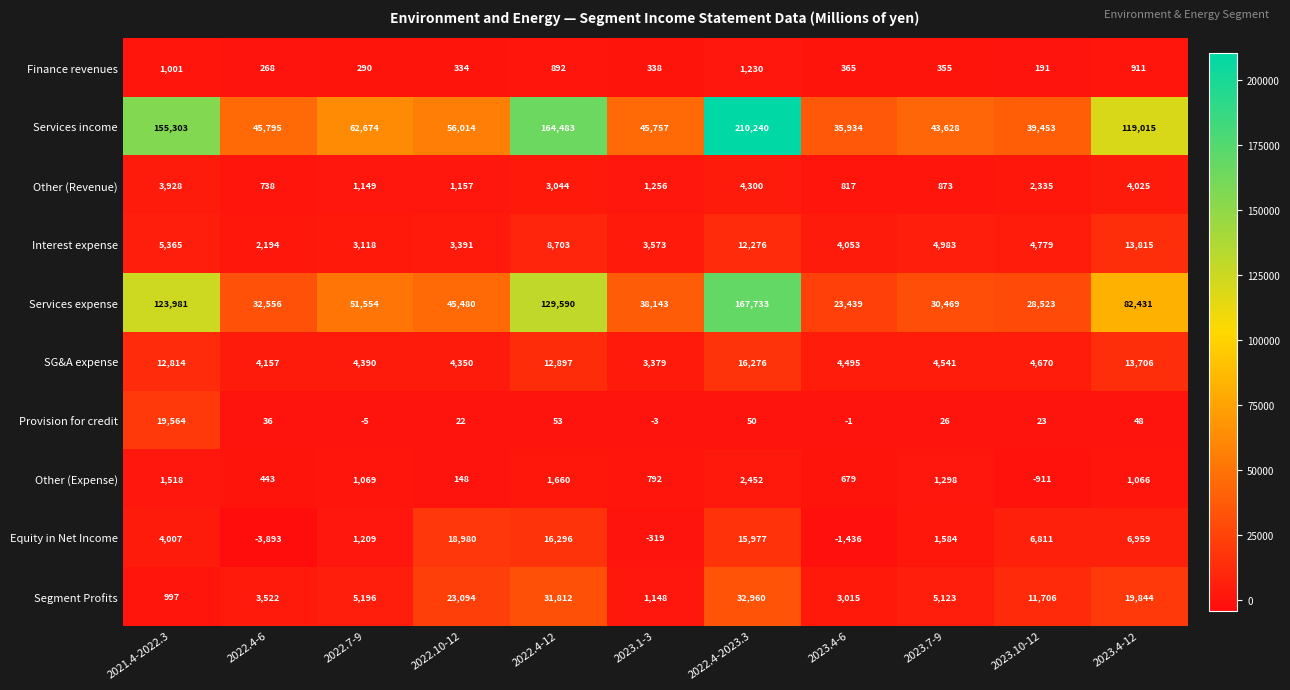

At which category does the chart reach its minimum across all series?

2022.4-6